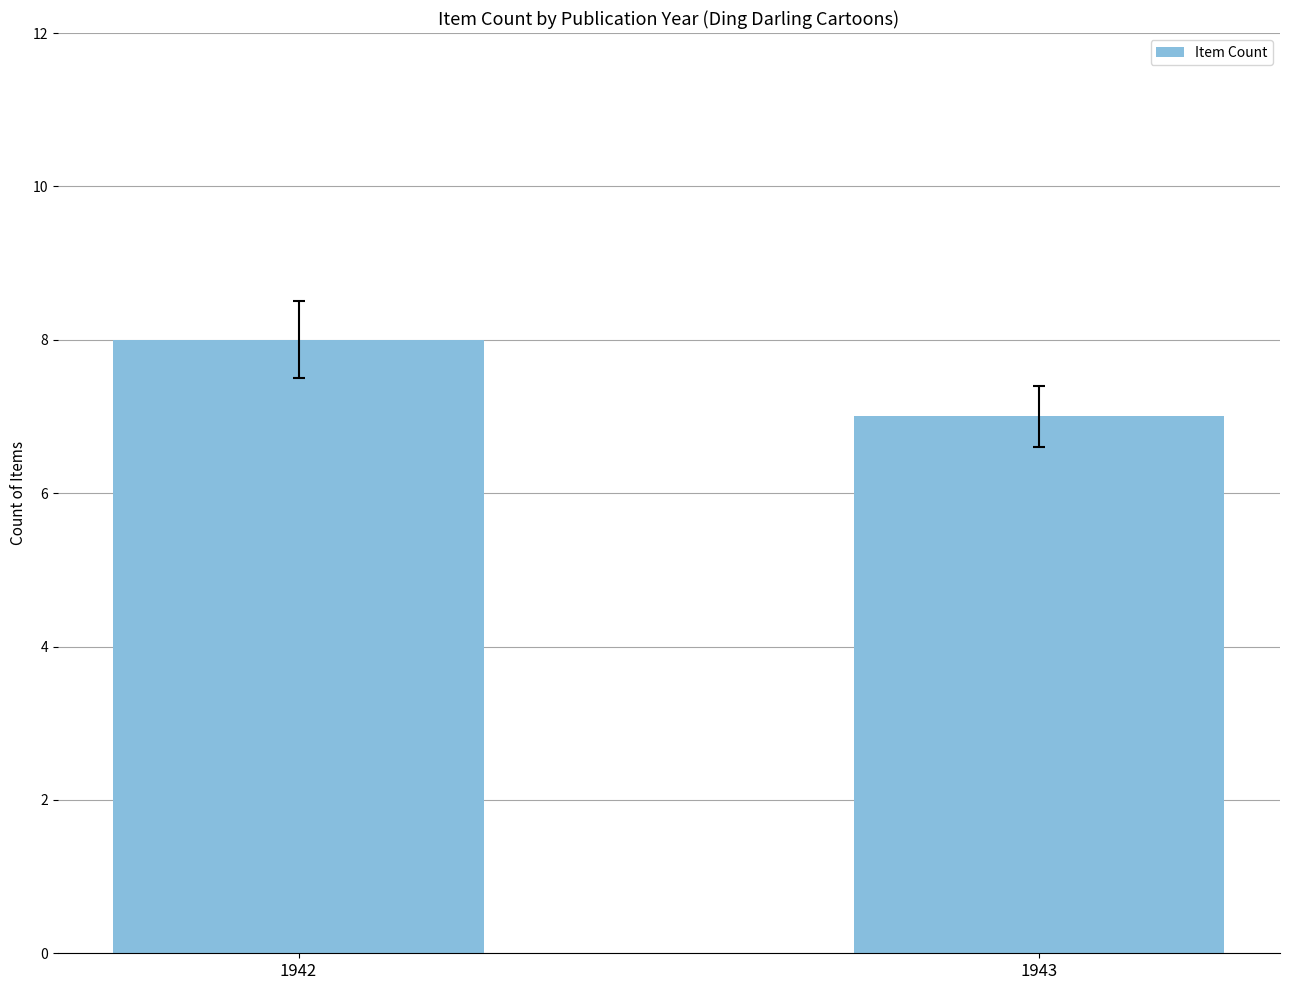

Approximately how many times larger is the value at 1942 compared to 1943?

1.1